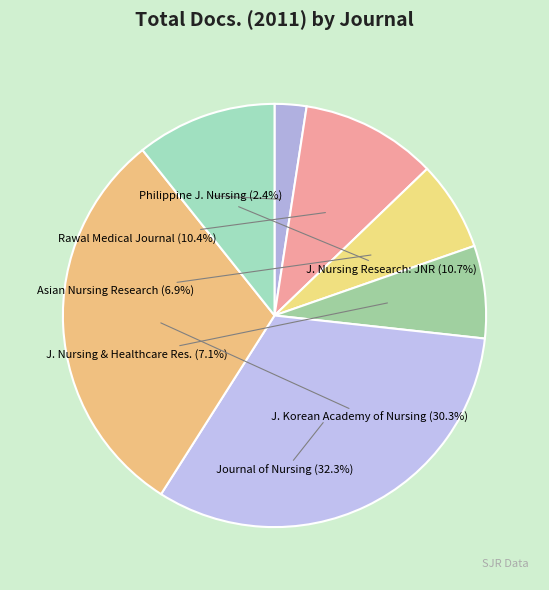

Does Rawal Medical Journal account for over 50% of the chart?

No